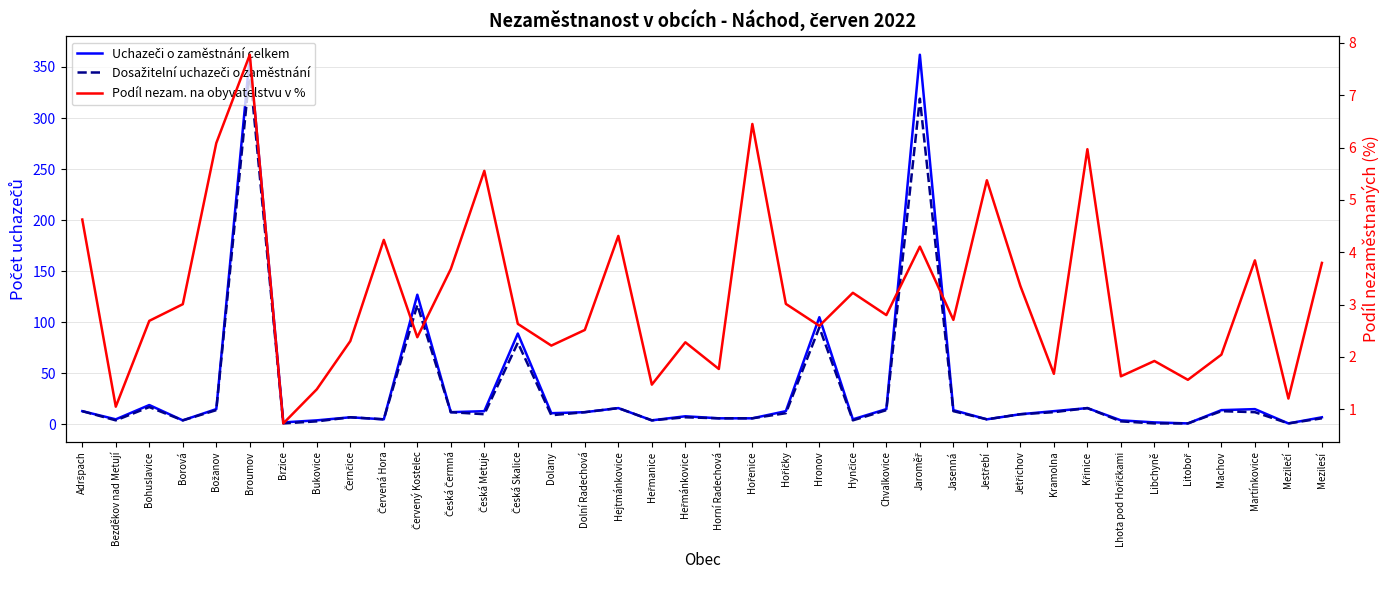

The Dosažitelní uchazeči o zaměstnání series shows 1.0 at Brzice. True or false?

True